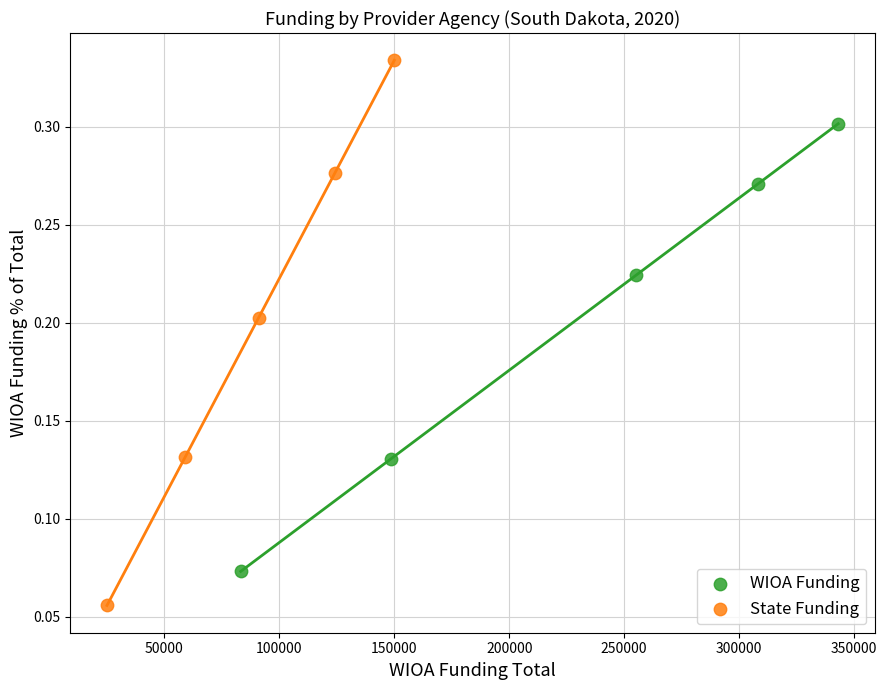

Which series contains the highest Y value?

State Funding